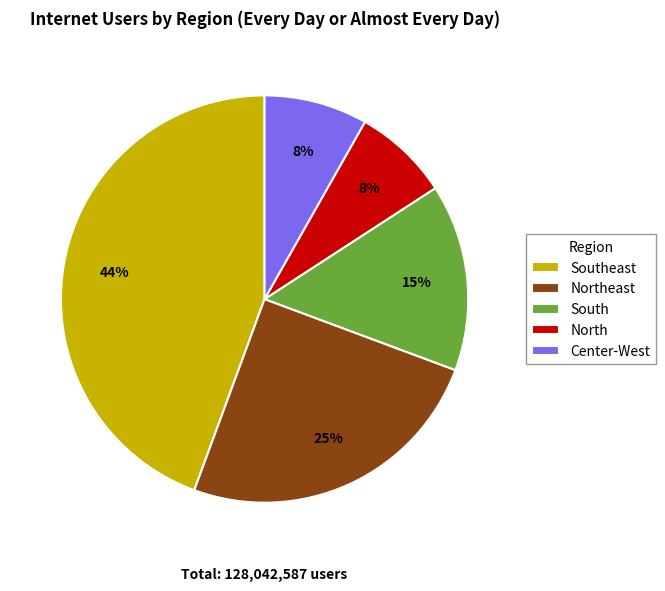

What percentage is the Northeast slice, to the nearest percent?

25%